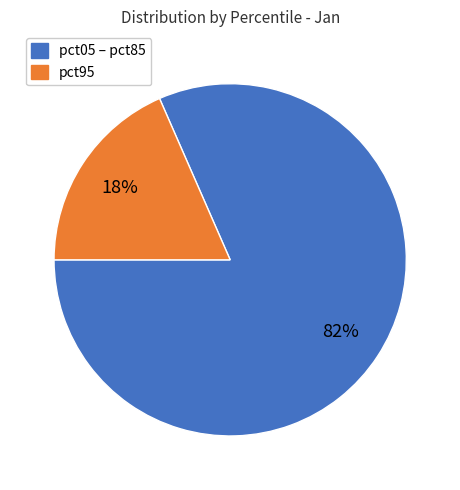

How many segments does this pie chart have?

2